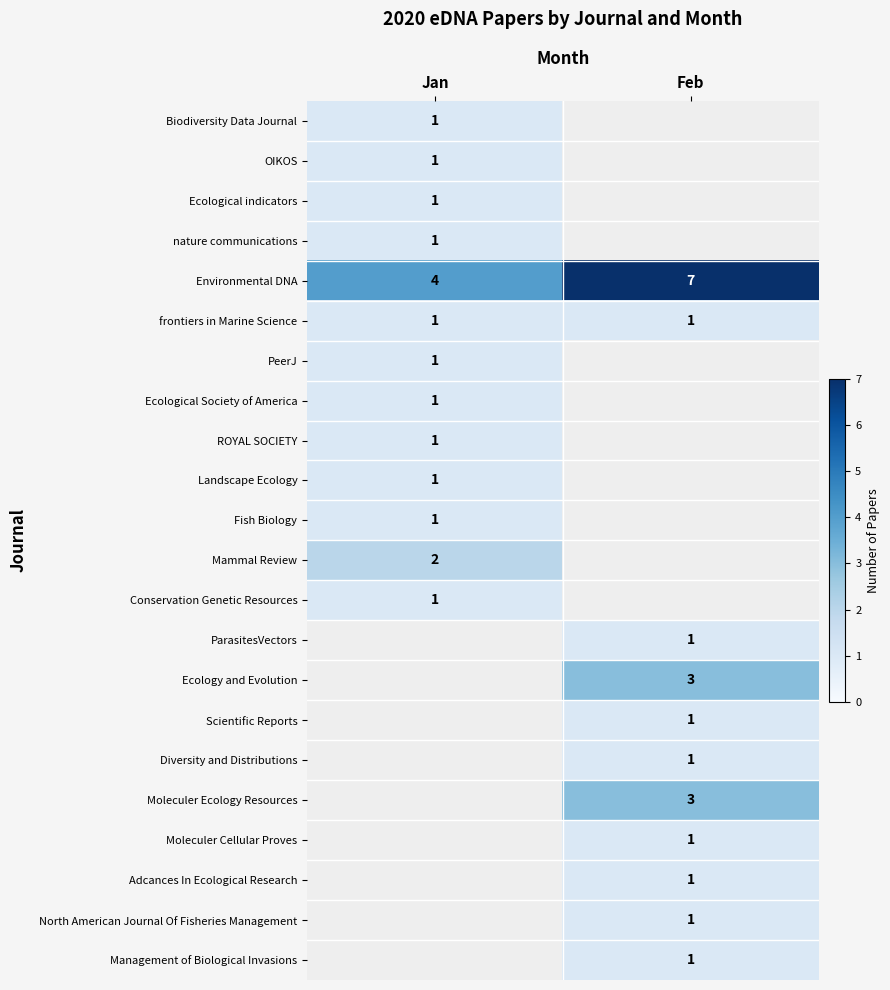

What is the approximate value of Environmental DNA at Feb?

7